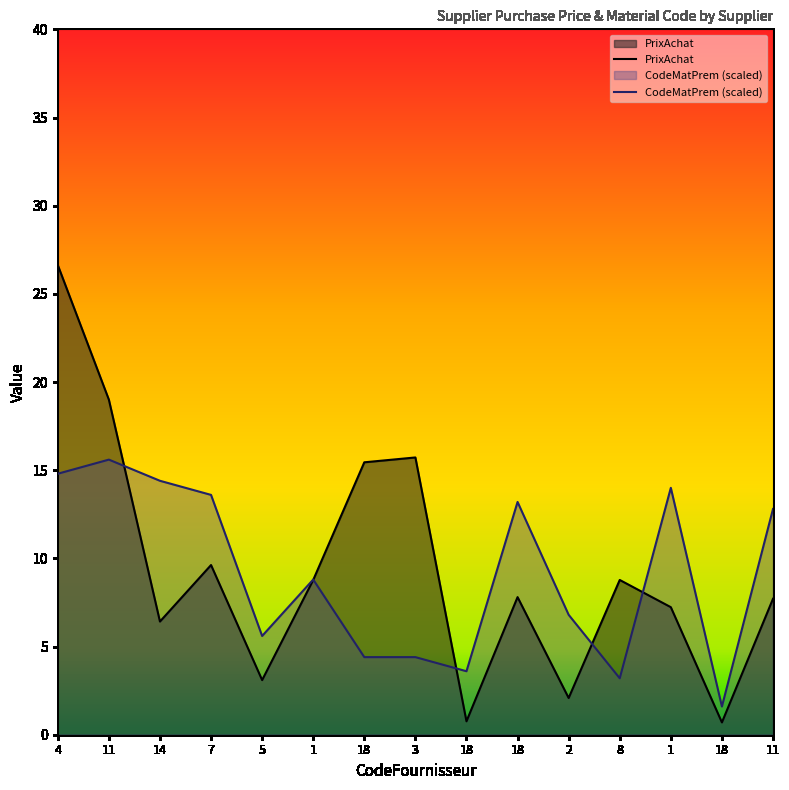

Which series changed the most between 7 and 5?

CodeMatPrem (scaled)